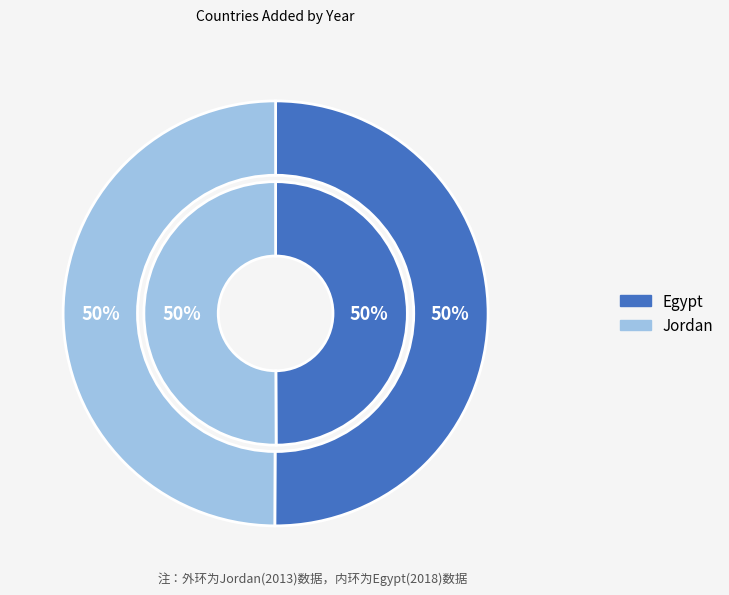

Which slice is the largest?

Egypt